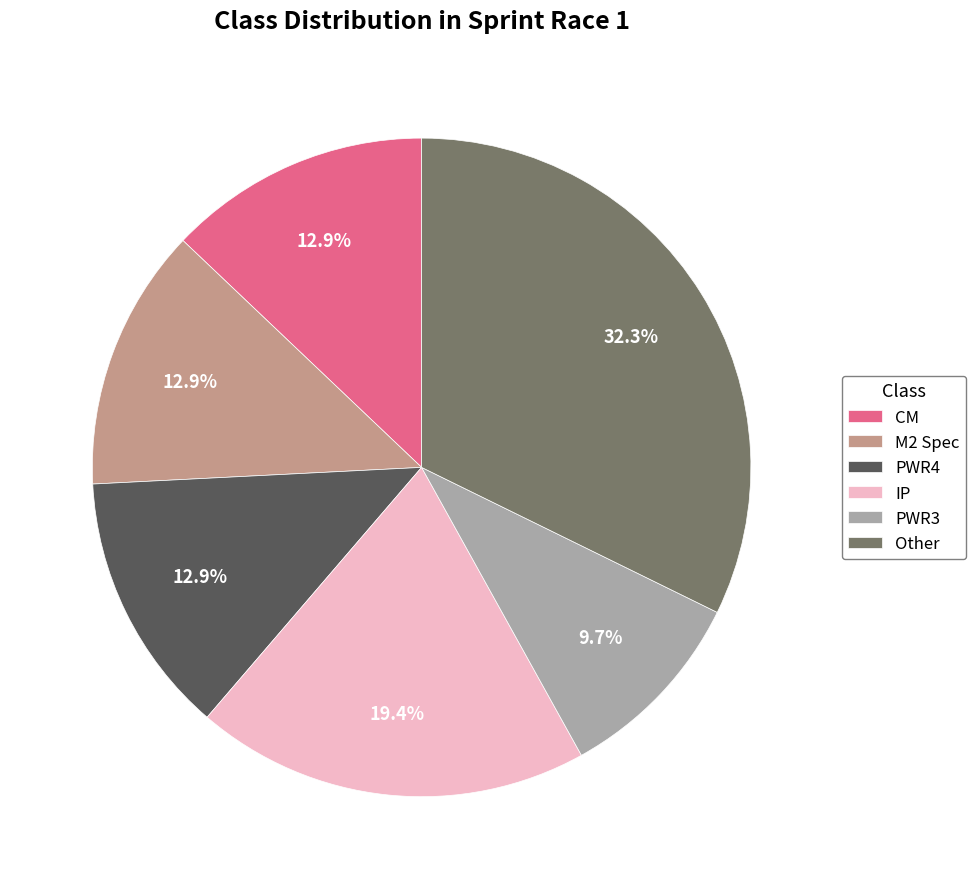

Combined, what portion of the pie is CM and PWR3?

22.6%